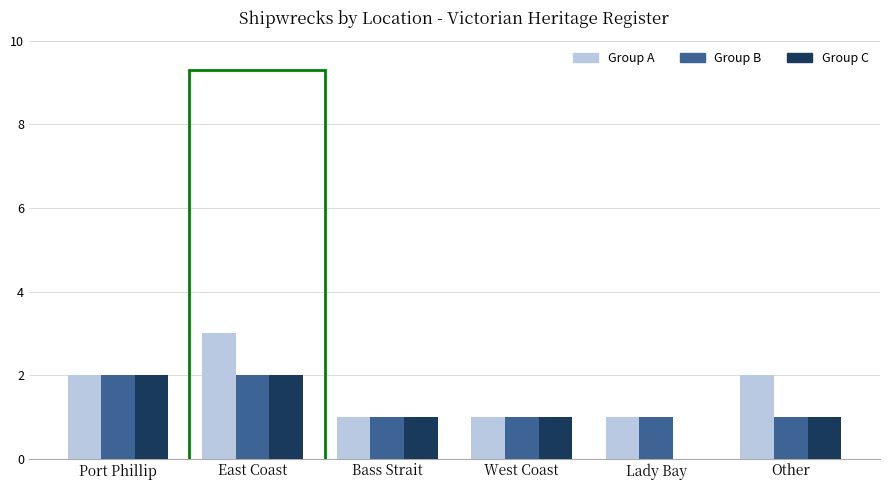

Reading left to right, extract all data points from this chart.

Group A: Port Phillip=2	East Coast=3	Bass Strait=1	West Coast=1	Lady Bay=1	Other=2
Group B: Port Phillip=2	East Coast=2	Bass Strait=1	West Coast=1	Lady Bay=1	Other=1
Group C: Port Phillip=2	East Coast=2	Bass Strait=1	West Coast=1	Lady Bay=0	Other=1